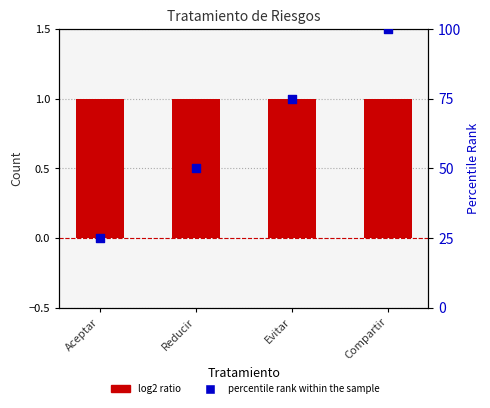

Which series contains the lowest Y value?

Count